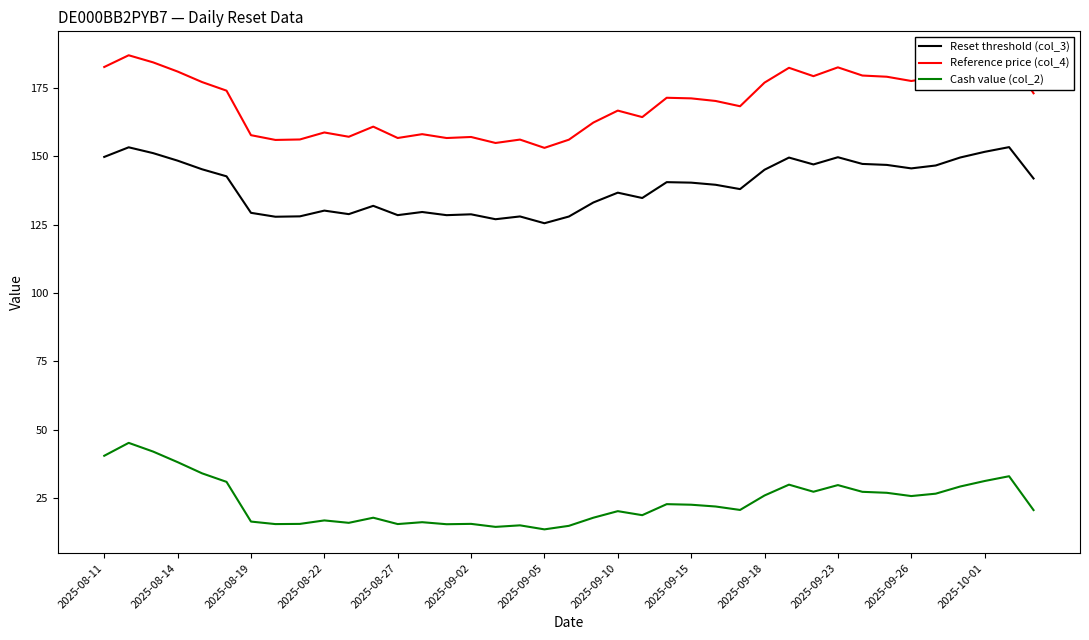

True or false: Reset threshold (col_3) and Cash value (col_2) cross at least once.

False